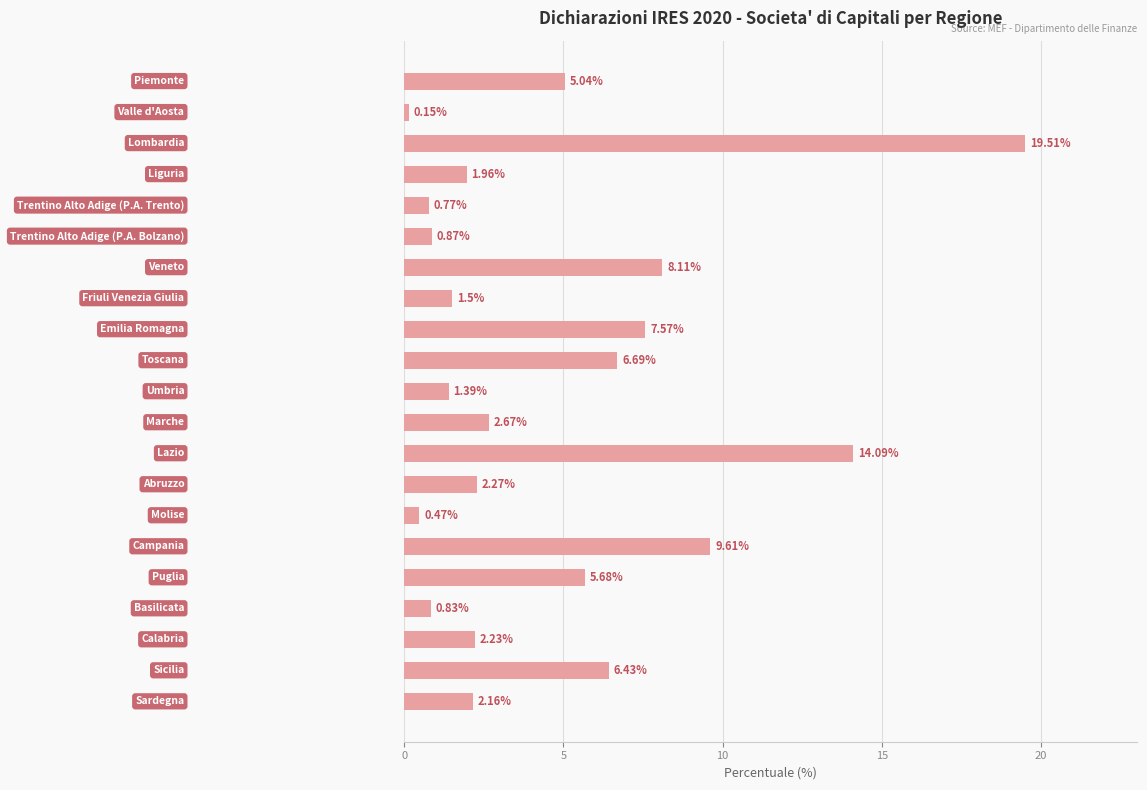

What is the difference between the maximum and second lowest values?

19.0